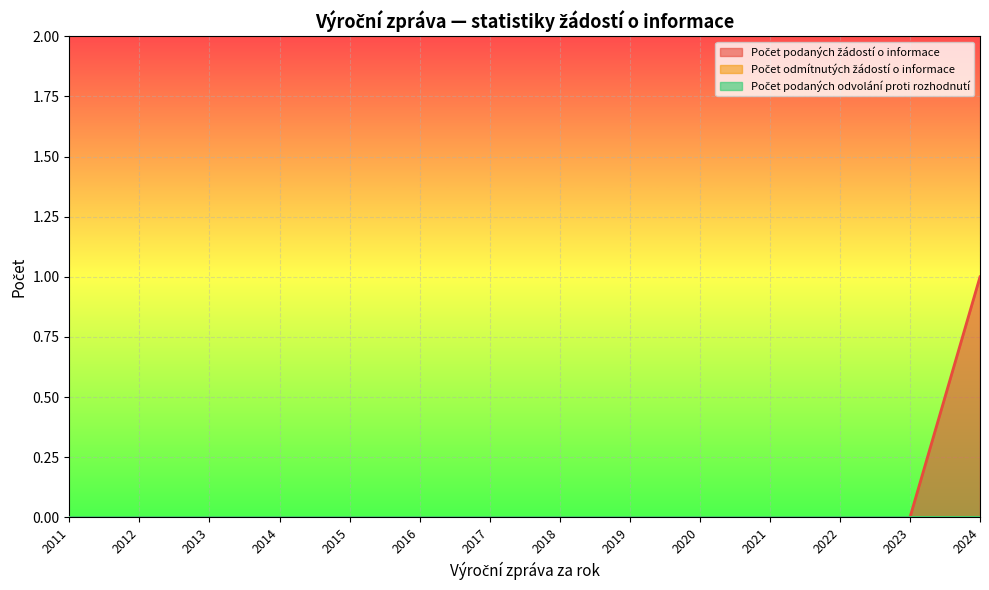

The value of Počet odmítnutých žádostí o informace at 2012 is 0. True or false?

True